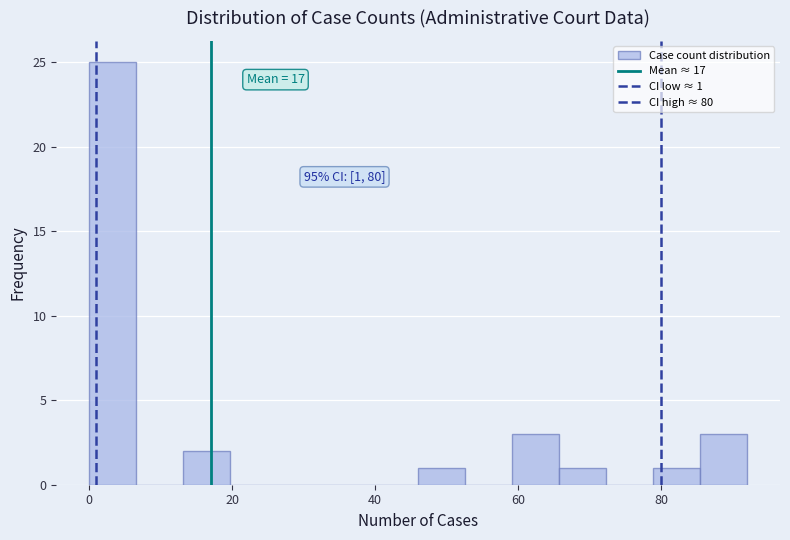

Around what value on the x-axis is the tallest bar? Give the approximate position of its centre, as read against the axis.

4